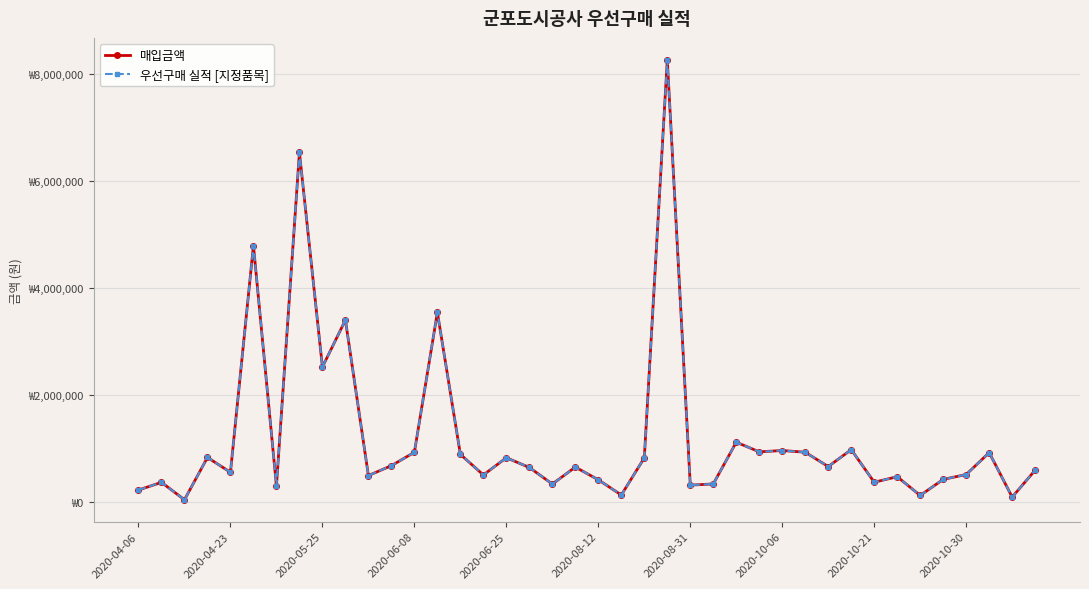

In 매입금액, how many points are lower than both neighbors (excluding endpoints)?

14